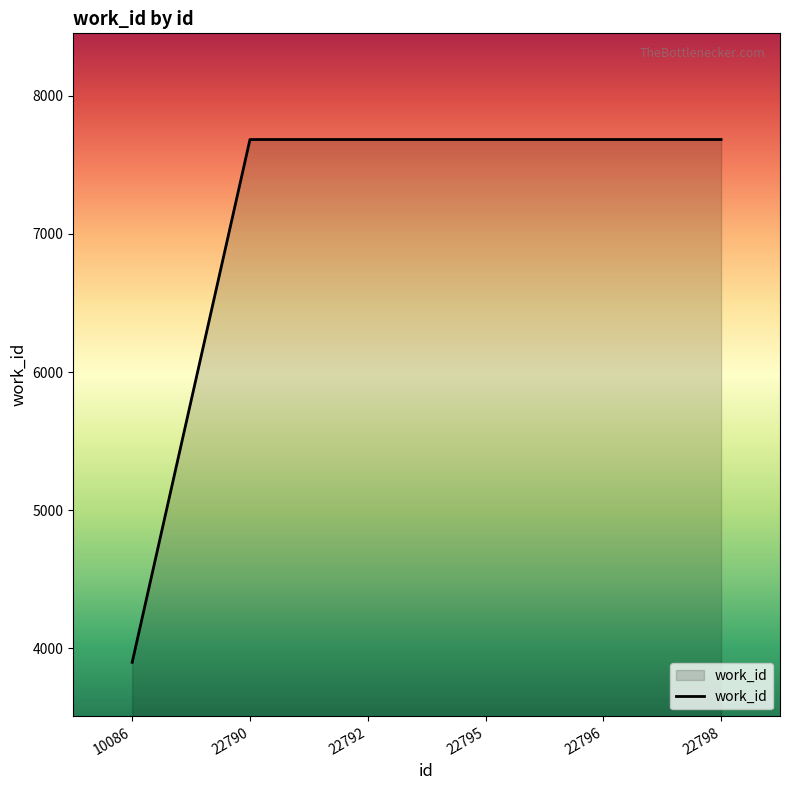

True or false: the data shows 11168 at 22792.

False